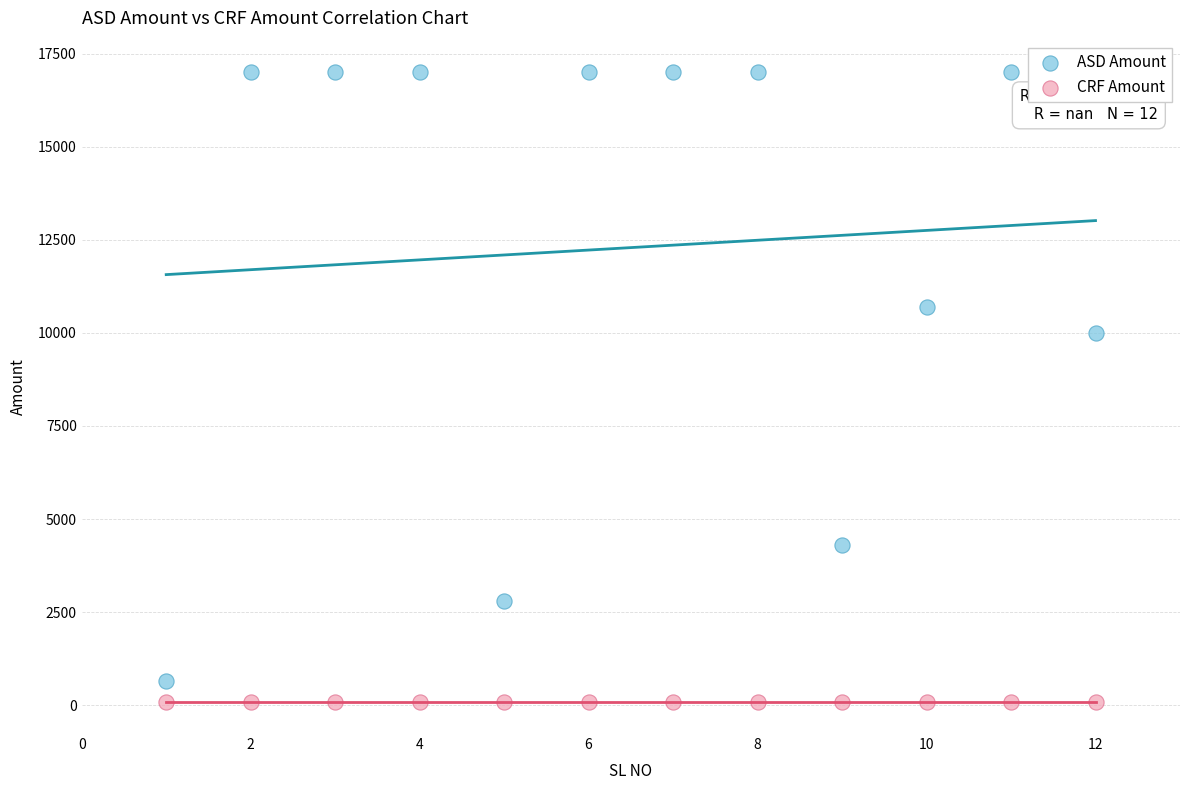

Across all series, what Y value is closest to 8550?

10000